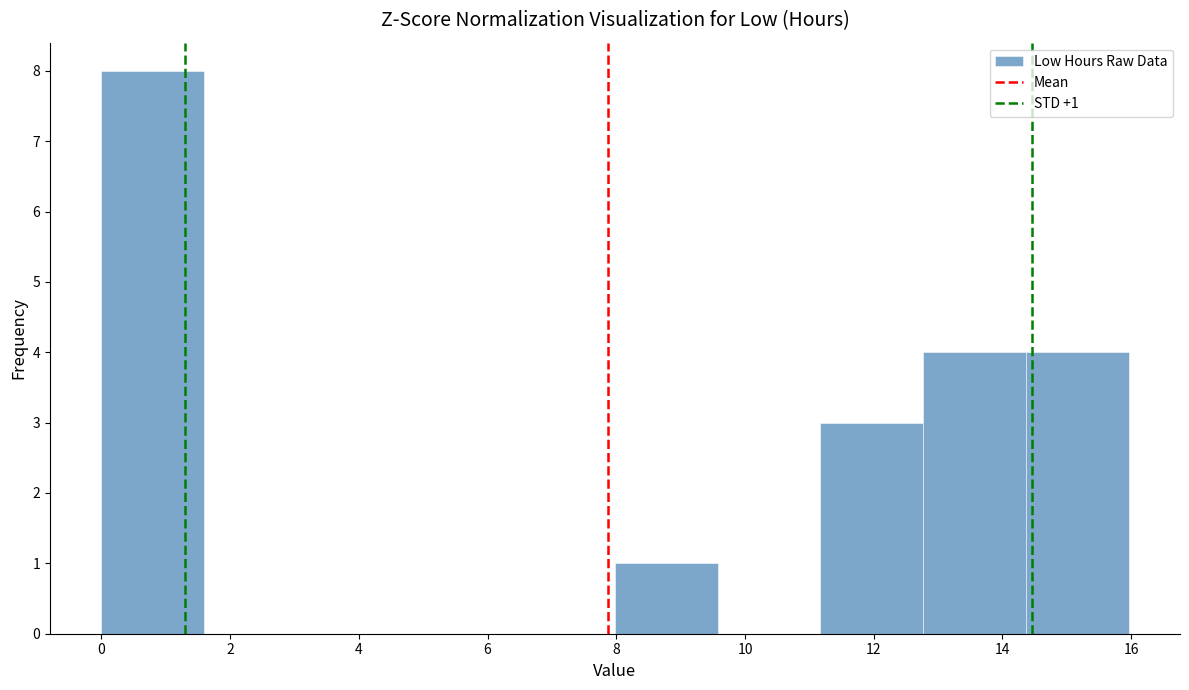

Which range on the x-axis has the tallest bar?

0.0 to 1.6